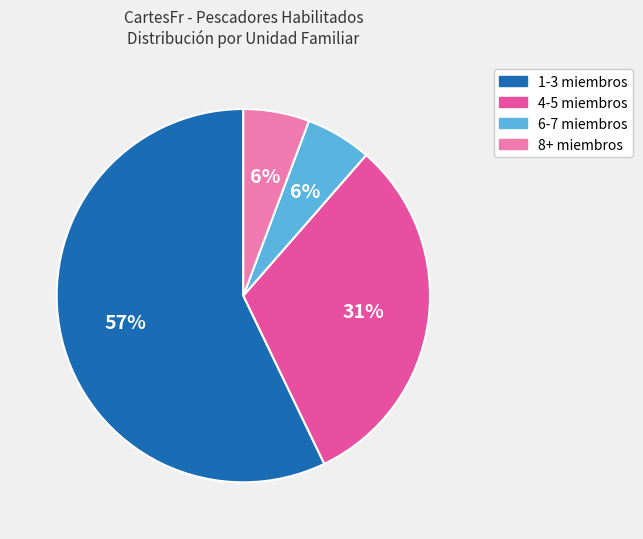

How many segments does this pie chart have?

4